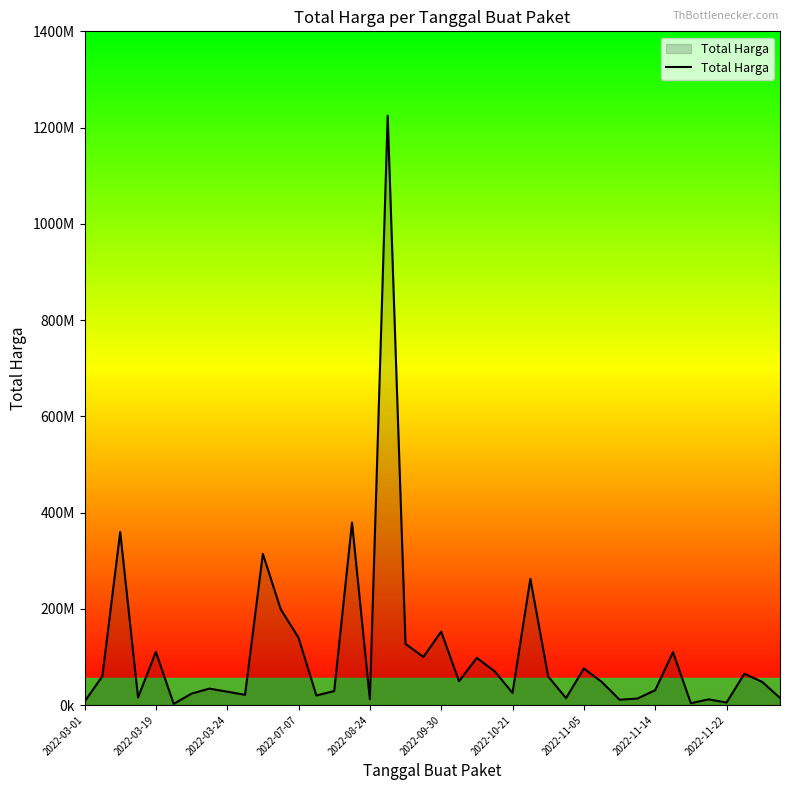

Does the chart display data point markers on the line(s)?

No